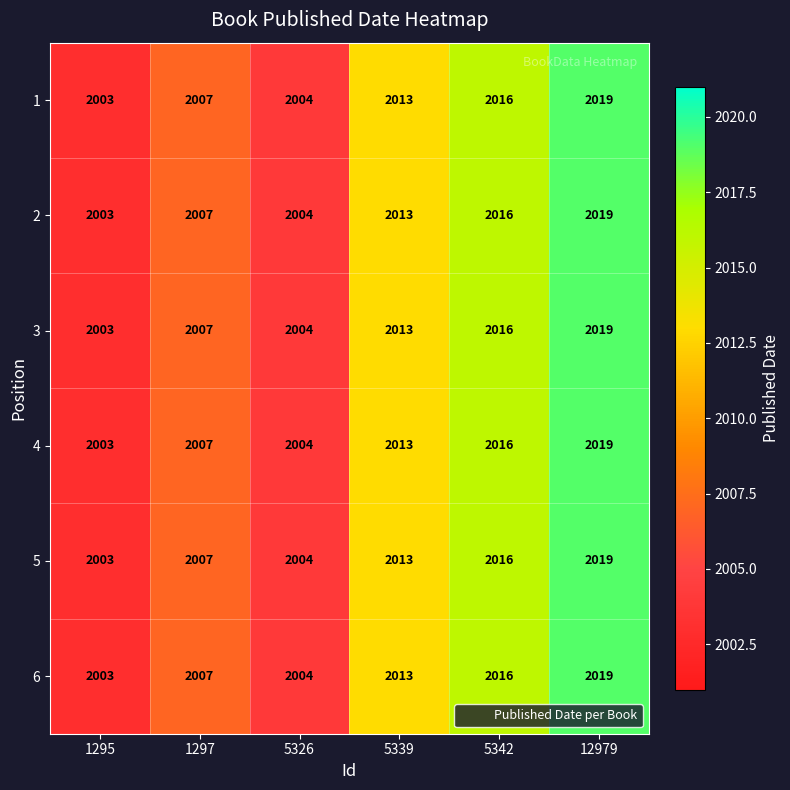

Is the value of 2 at 12979 greater than the value of 5 at 5326?

Yes